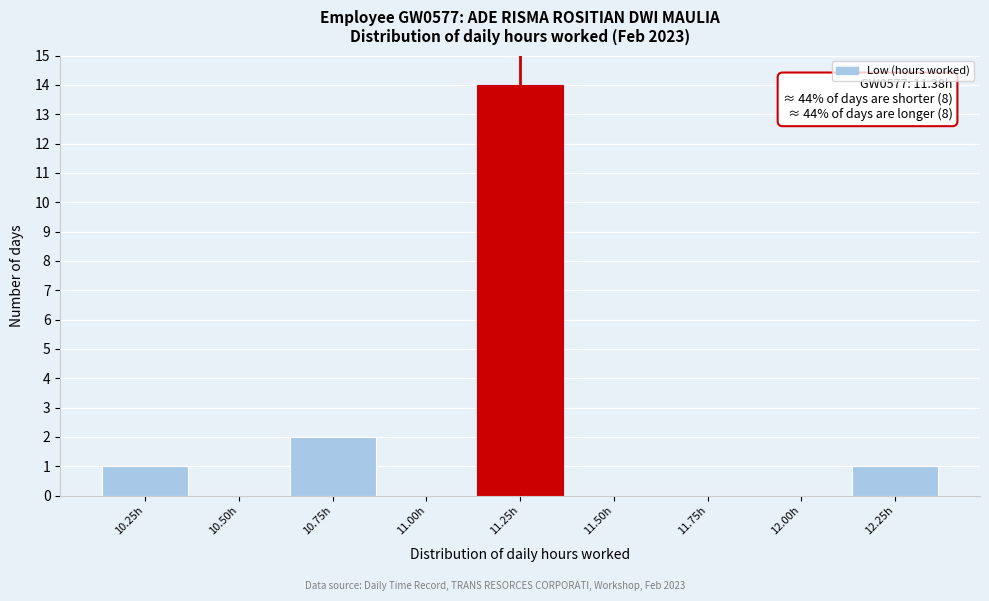

Reading right to left, transcribe all the data shown in this chart.

12.25h=1	12.00h=0	11.75h=0	11.50h=0	11.25h=14	11.00h=0	10.75h=2	10.50h=0	10.25h=1